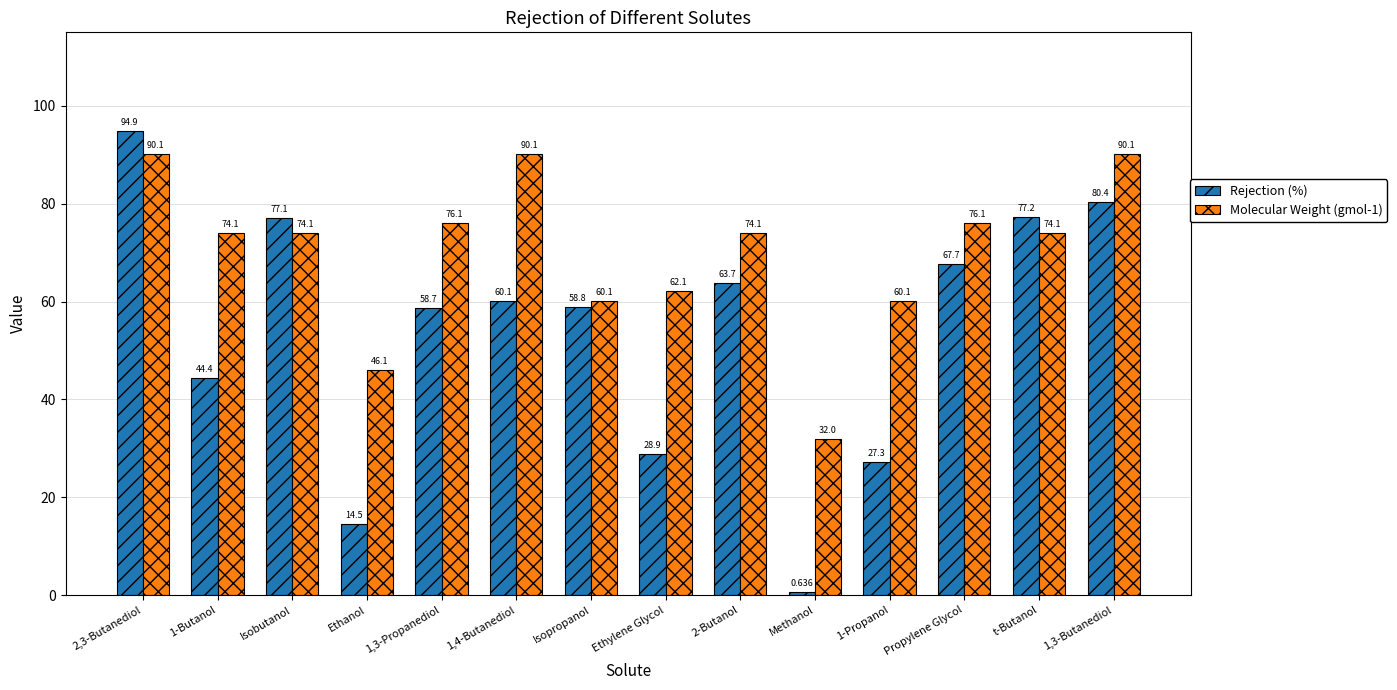

At which category does the chart reach its minimum across all series?

Methanol